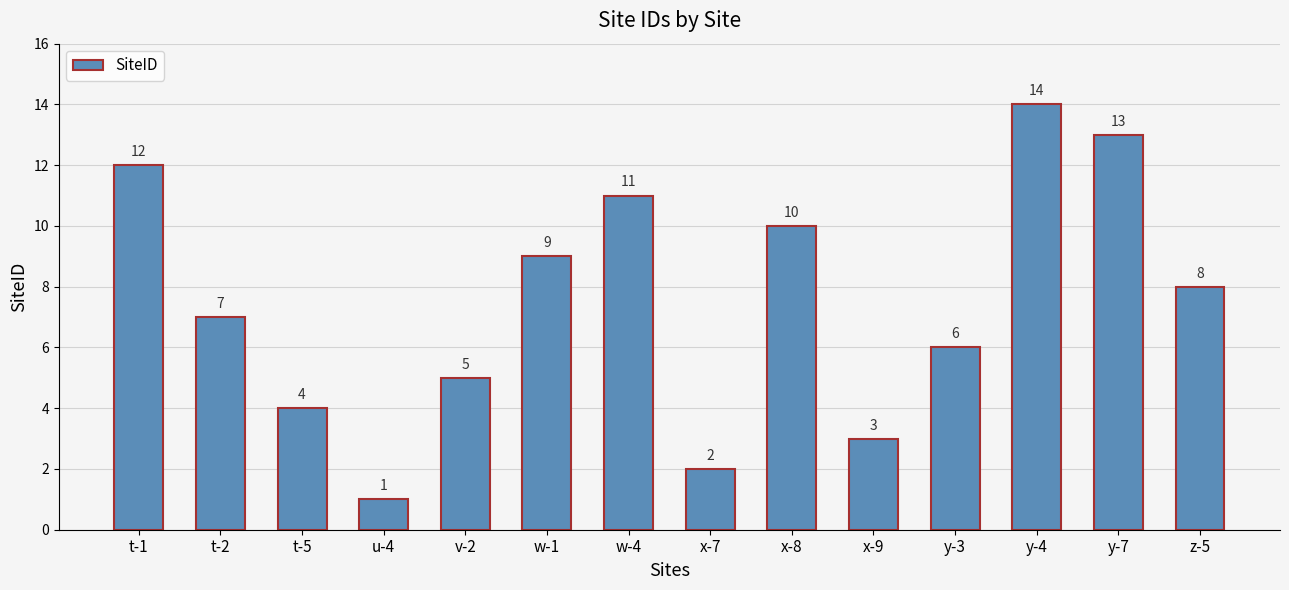

Rank the categories by value from lowest to highest.

u-4, x-7, x-9, t-5, v-2, y-3, t-2, z-5, w-1, x-8, w-4, t-1, y-7, y-4